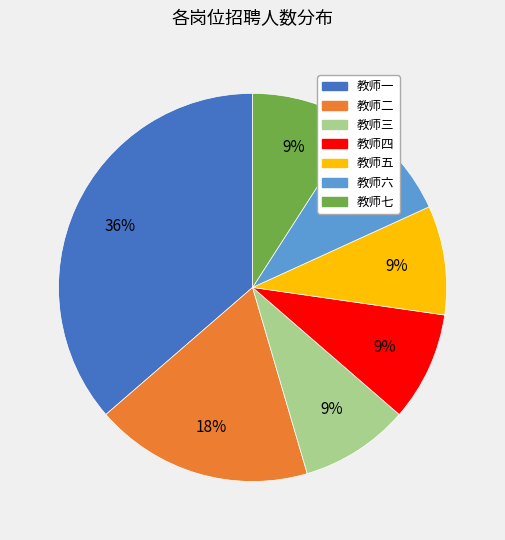

What is the ratio of the value at 教师六 to the value at 教师七?

1.0